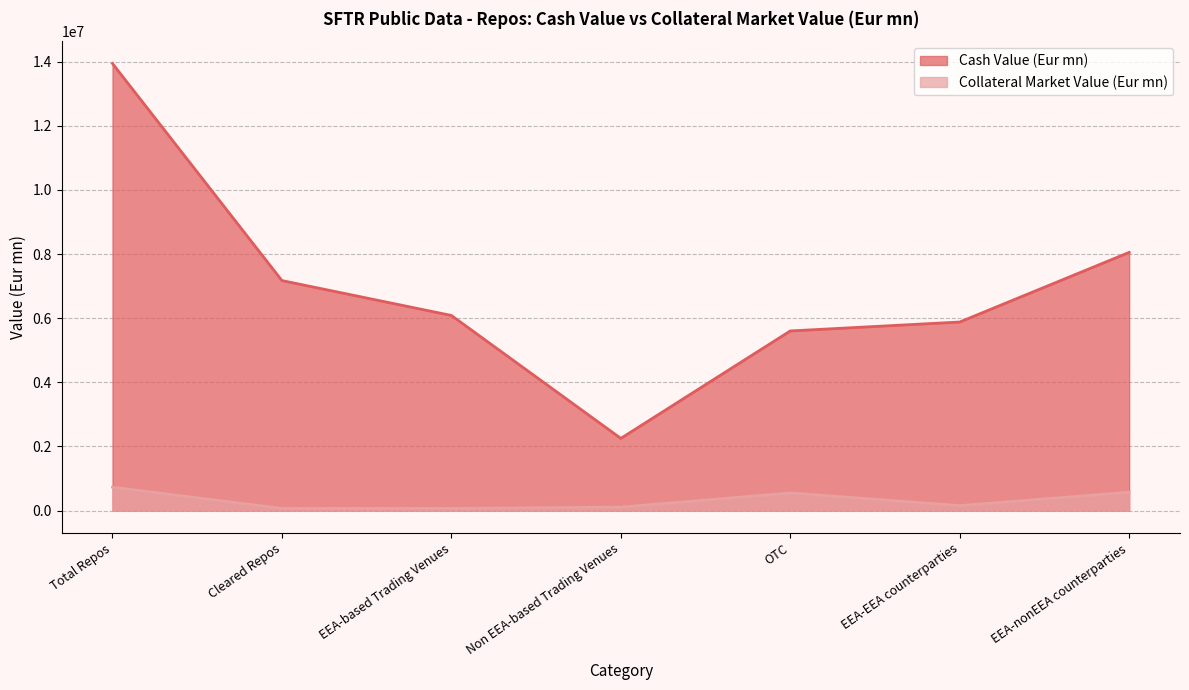

What is the label of the 6th point from the right?

Cleared Repos